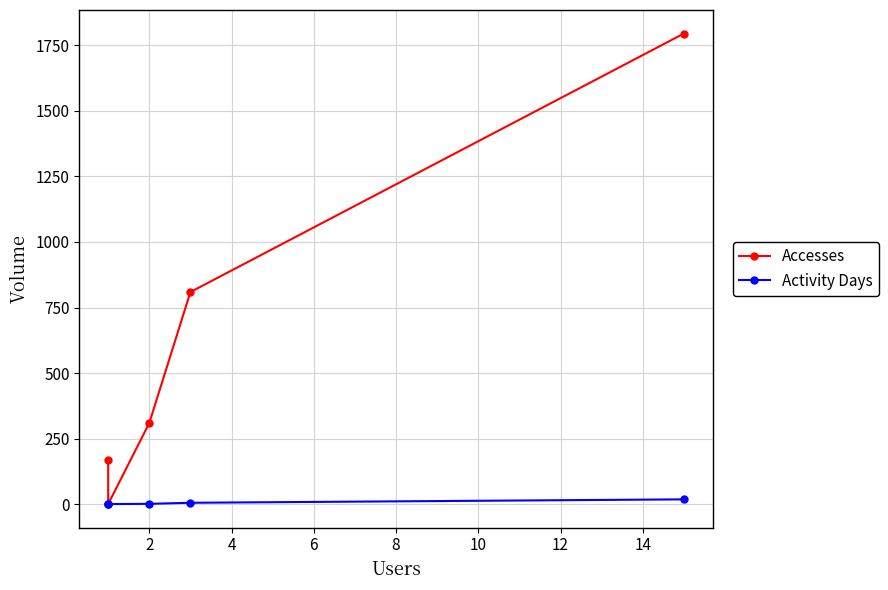

Does the chart display data point markers on the line(s)?

Yes